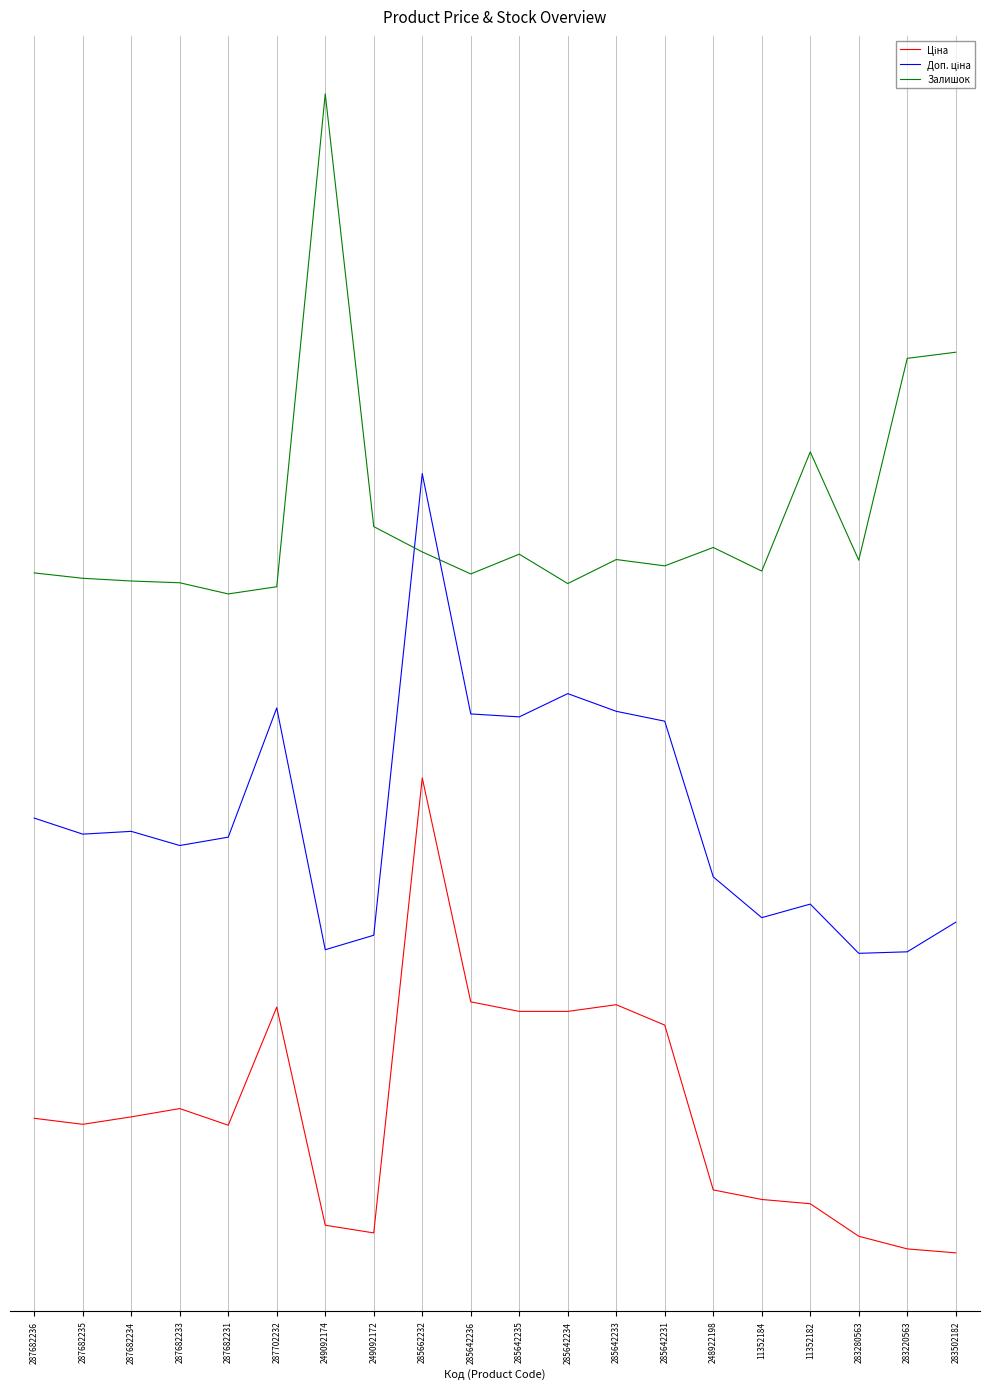

What is the maximum value shown in the chart?

8.6